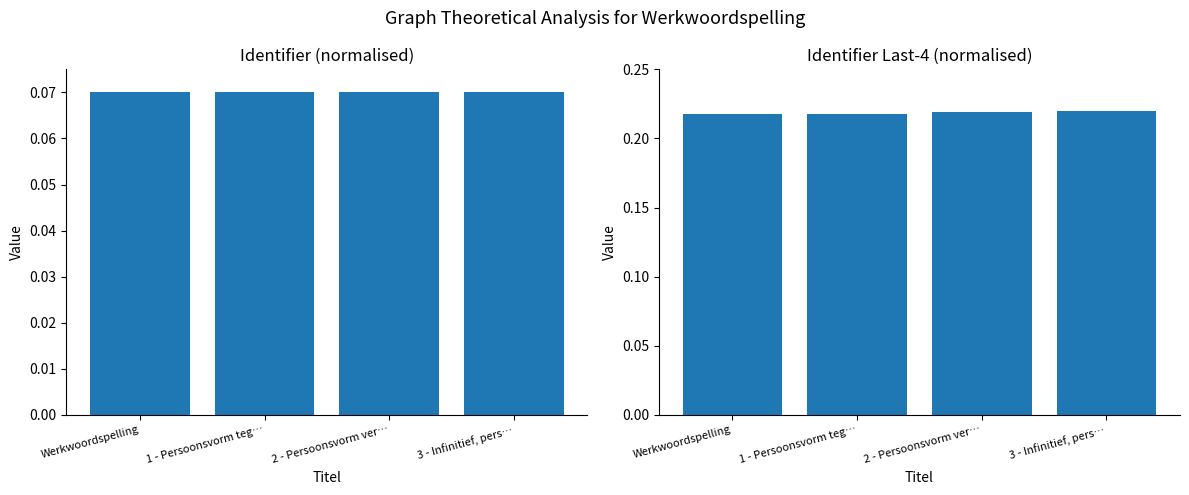

Is the value of Identifier (last 4 digits) at 3 - Infinitief, pers… greater than the value of Identifier at 3 - Infinitief, pers…?

Yes